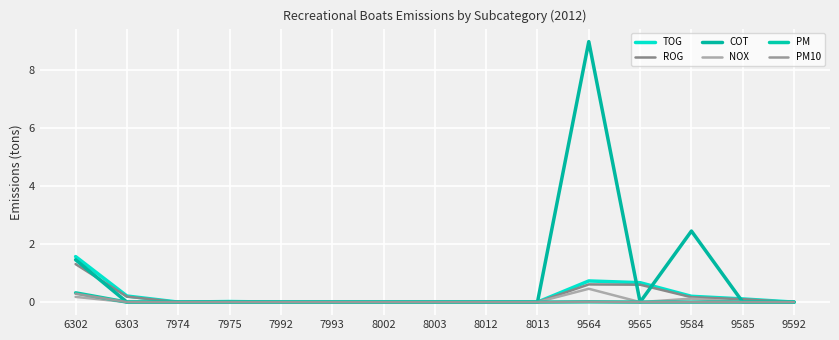

How many lines are shown in the chart?

6